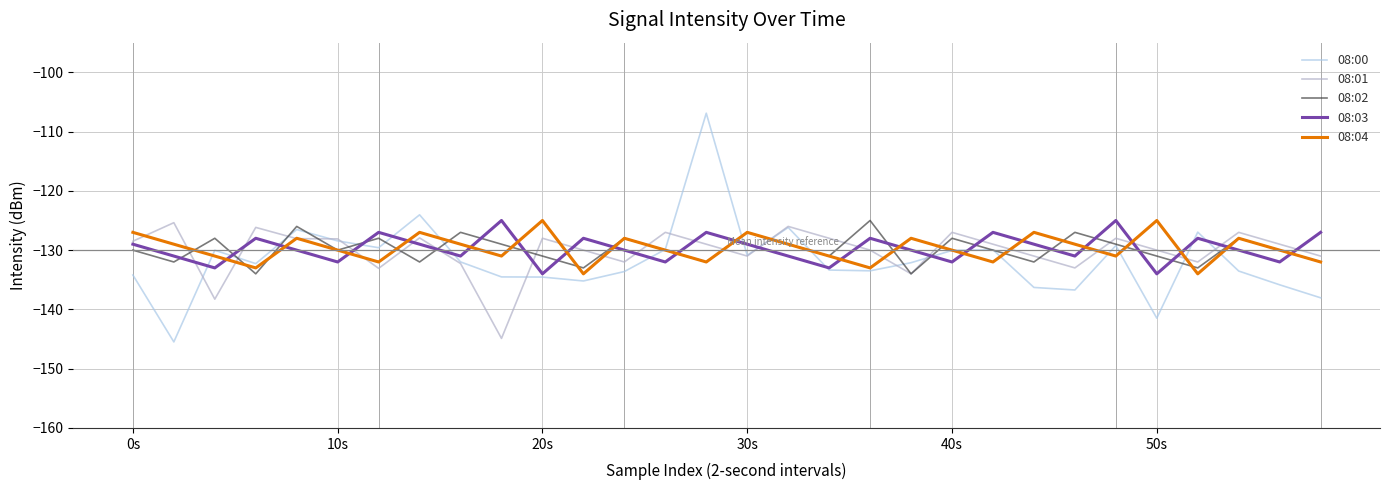

Which series ends up on top after the final intersection of 08:03 and 08:04?

08:03